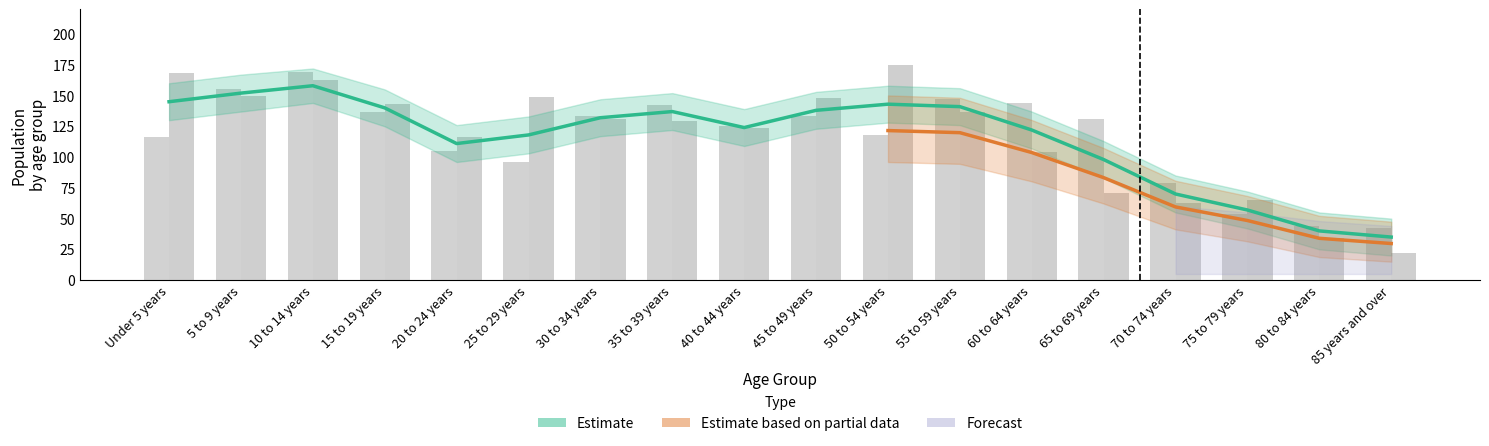

List the labels in order of 2020 Population value, largest first.

10 to 14 years, 5 to 9 years, 55 to 59 years, 60 to 64 years, 35 to 39 years, 15 to 19 years, 30 to 34 years, 45 to 49 years, 65 to 69 years, 40 to 44 years, 50 to 54 years, Under 5 years, 20 to 24 years, 25 to 29 years, 70 to 74 years, 75 to 79 years, 80 to 84 years, 85 years and over